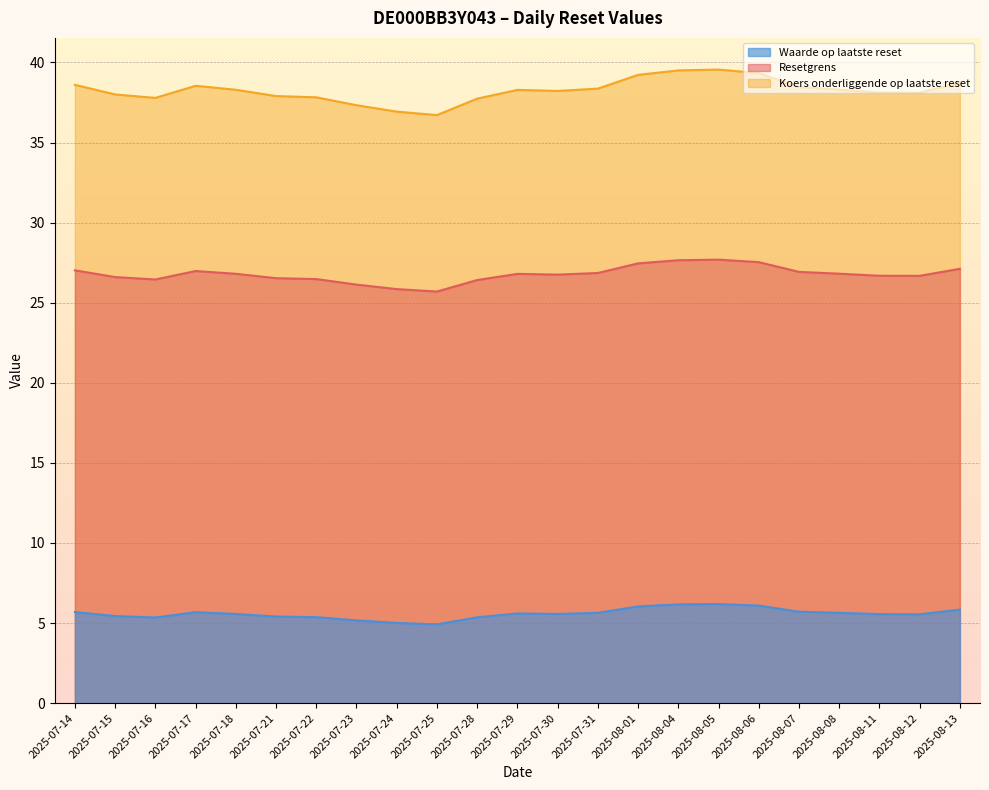

Does the chart display data point markers on the line(s)?

No